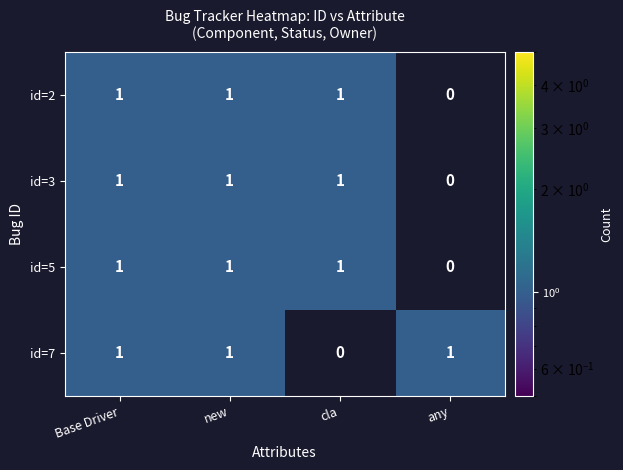

What is the sum of all id=3 values?

3